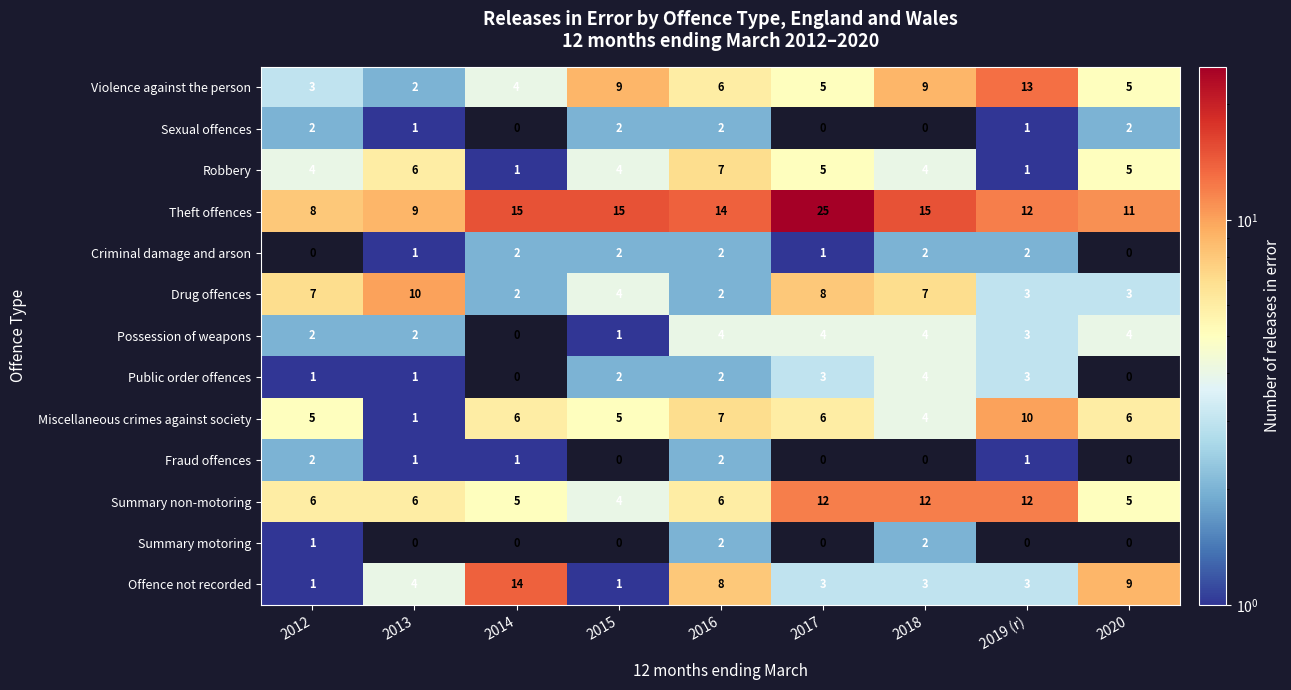

What is the average value of the Violence against the person series?

6